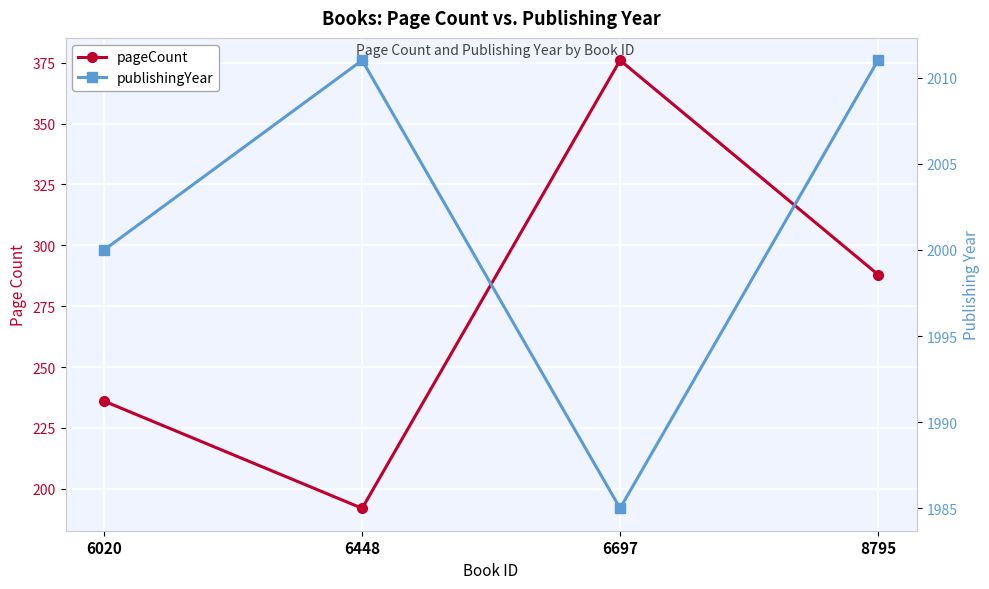

At which category does publishingYear reach its first local valley?

6697